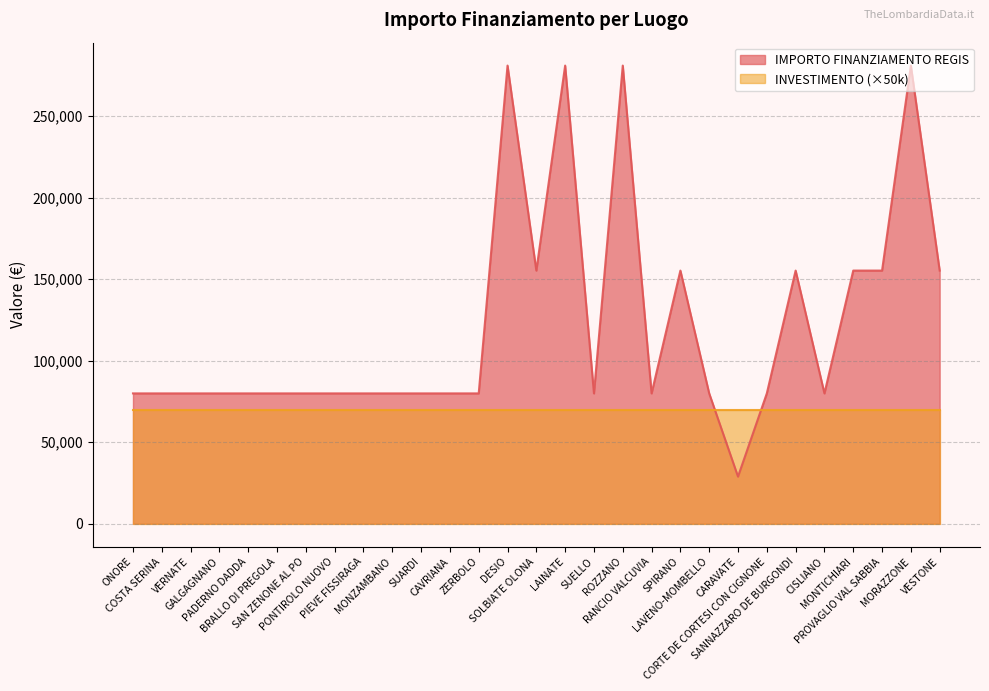

How many lines are shown in the chart?

2